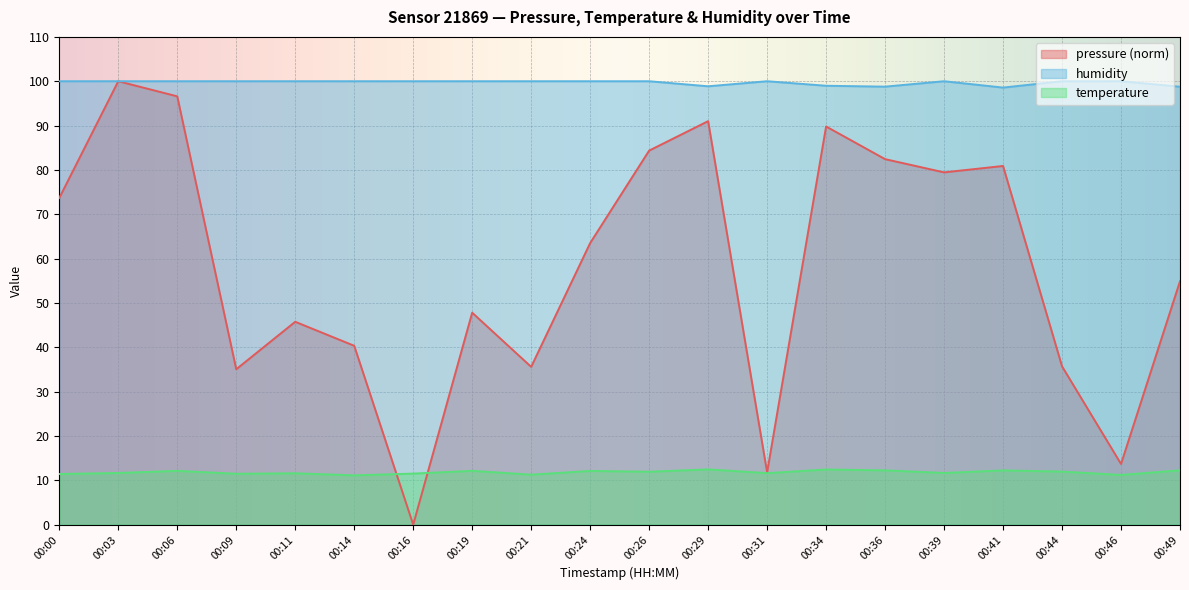

At which label is pressure closest to 50?

00:19